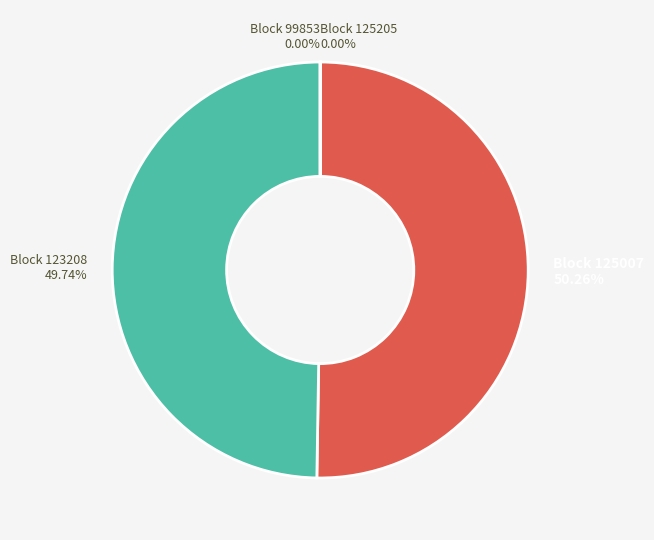

What is the majority slice?

Block 125007 50.26%